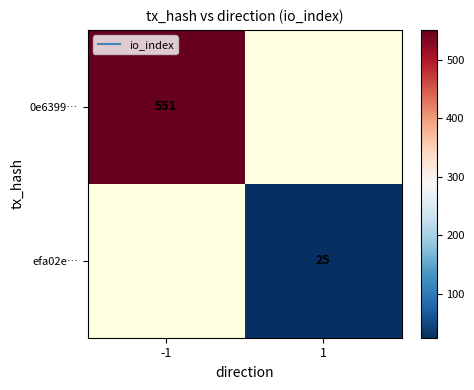

What is the maximum value for 0e6399…?

551.0